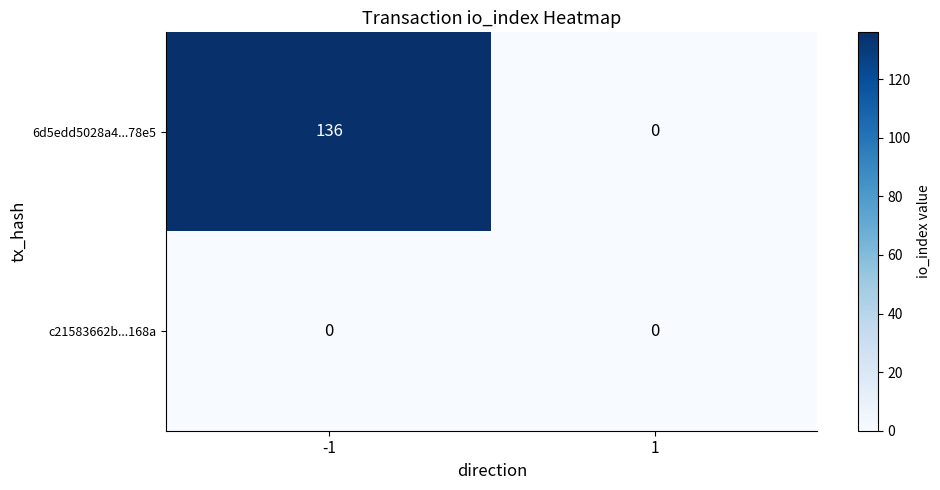

Reading right to left, transcribe all the data shown in this chart.

6d5edd5028a4...78e5: 1=0	-1=136
c21583662b...168a: 1=0	-1=0